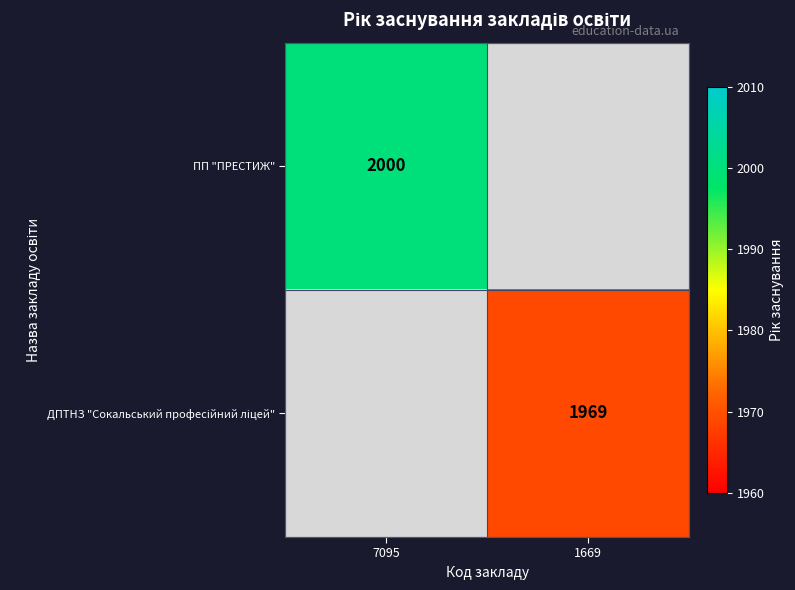

List the labels in order of ПП "ПРЕСТИЖ" value, smallest first.

7095, 1669